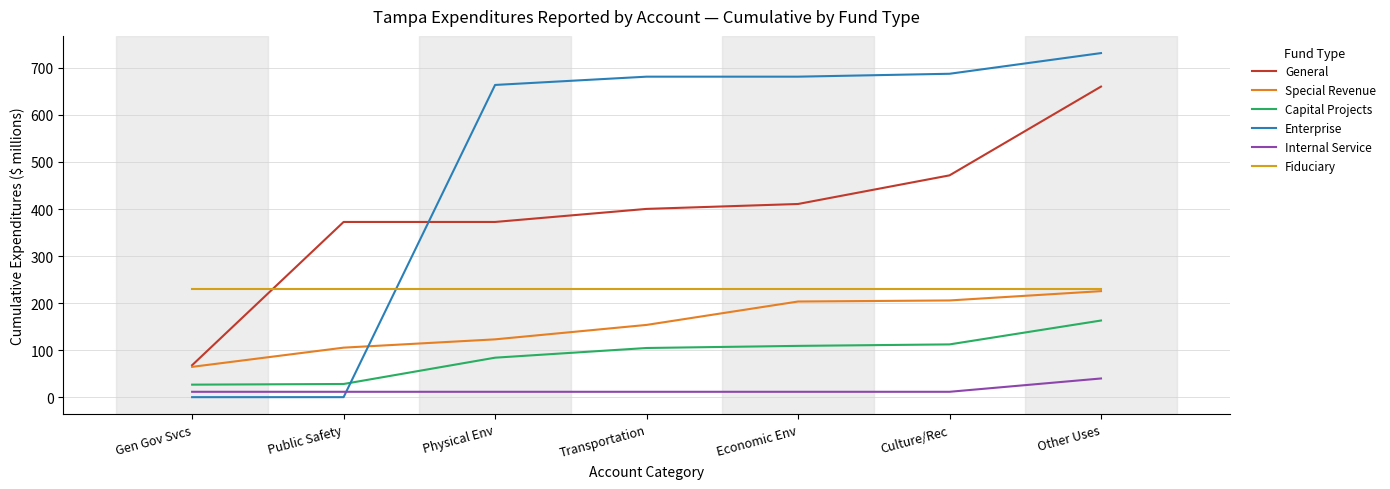

What is the maximum value for Special Revenue?

225.4